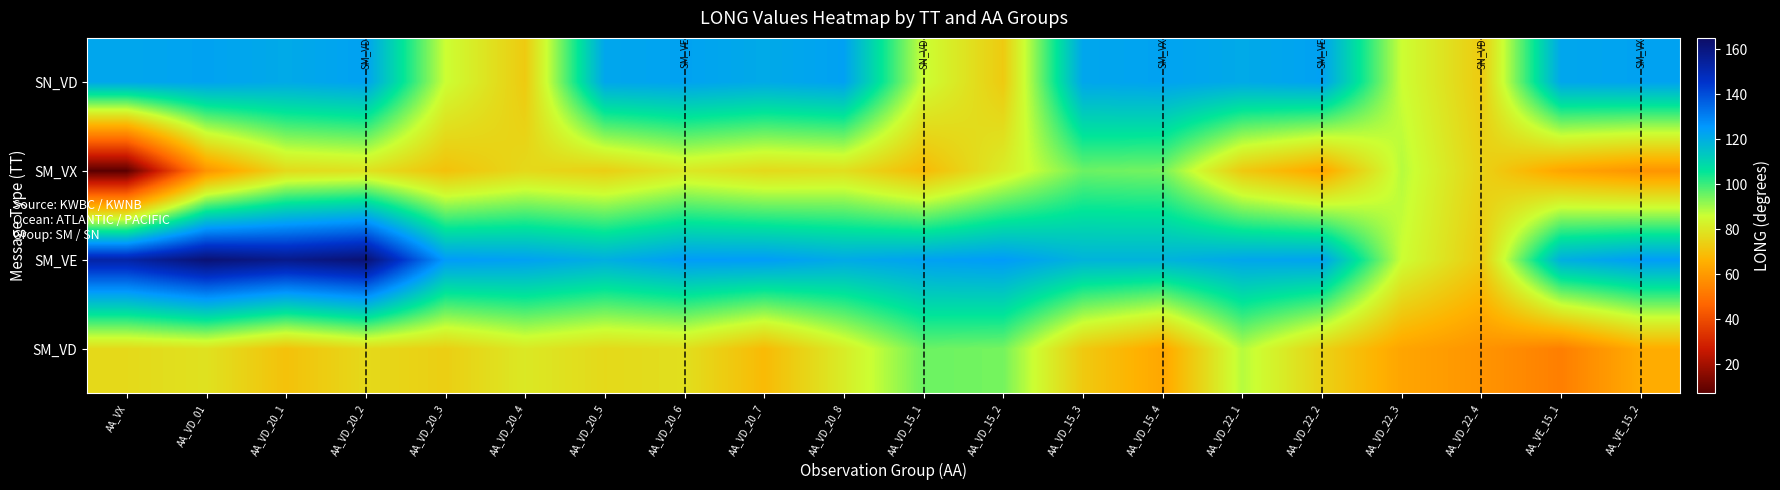

Reading left to right, transcribe all the data shown in this chart.

SM_VD: AA_VX=76.4	AA_VD_01=78.5	AA_VD_20_1=70.3	AA_VD_20_2=76.3	AA_VD_20_3=73.7	AA_VD_20_4=80.2	AA_VD_20_5=76.4	AA_VD_20_6=77.8	AA_VD_20_7=68.4	AA_VD_20_8=81.4	AA_VD_15_1=95.3	AA_VD_15_2=94.4	AA_VD_15_3=72.3	AA_VD_15_4=63.3	AA_VD_22_1=88.2	AA_VD_22_2=74.5	AA_VD_22_3=62.9	AA_VD_22_4=58.6	AA_VE_15_1=53.0	AA_VE_15_2=64.8
SM_VE: AA_VX=152.3	AA_VD_01=162.0	AA_VD_20_1=157.7	AA_VD_20_2=162.1	AA_VD_20_3=124.7	AA_VD_20_4=123.3	AA_VD_20_5=119.8	AA_VD_20_6=124.5	AA_VD_20_7=124.4	AA_VD_20_8=121.0	AA_VD_15_1=123.2	AA_VD_15_2=124.6	AA_VD_15_3=118.6	AA_VD_15_4=118.6	AA_VD_22_1=121.9	AA_VD_22_2=122.9	AA_VD_22_3=86.0	AA_VD_22_4=72.6	AA_VE_15_1=119.8	AA_VE_15_2=124.5
SM_VX: AA_VX=7.4	AA_VD_01=58.4	AA_VD_20_1=76.4	AA_VD_20_2=78.5	AA_VD_20_3=70.3	AA_VD_20_4=76.3	AA_VD_20_5=73.7	AA_VD_20_6=80.2	AA_VD_20_7=76.4	AA_VD_20_8=77.8	AA_VD_15_1=68.4	AA_VD_15_2=81.4	AA_VD_15_3=95.3	AA_VD_15_4=94.4	AA_VD_22_1=72.3	AA_VD_22_2=63.3	AA_VD_22_3=88.2	AA_VD_22_4=74.5	AA_VE_15_1=62.9	AA_VE_15_2=58.6
SN_VD: AA_VX=121.9	AA_VD_01=122.9	AA_VD_20_1=121.0	AA_VD_20_2=123.2	AA_VD_20_3=86.0	AA_VD_20_4=72.6	AA_VD_20_5=121.9	AA_VD_20_6=122.9	AA_VD_20_7=121.0	AA_VD_20_8=123.2	AA_VD_15_1=86.0	AA_VD_15_2=72.6	AA_VD_15_3=121.9	AA_VD_15_4=122.9	AA_VD_22_1=121.0	AA_VD_22_2=123.2	AA_VD_22_3=86.0	AA_VD_22_4=72.6	AA_VE_15_1=121.9	AA_VE_15_2=122.9